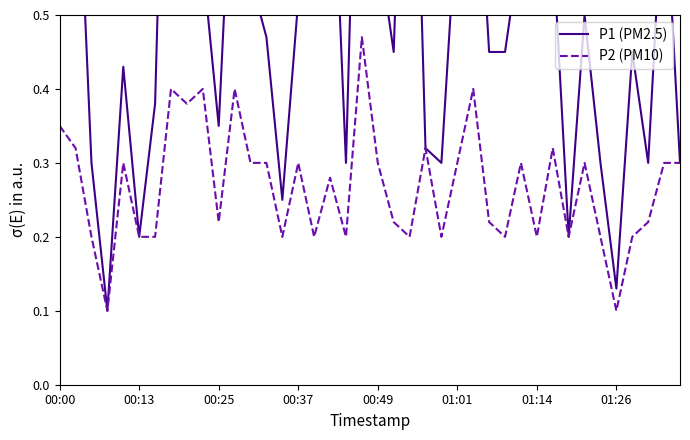

True or false: P2 (PM10) has more than 0 interior local peaks.

True